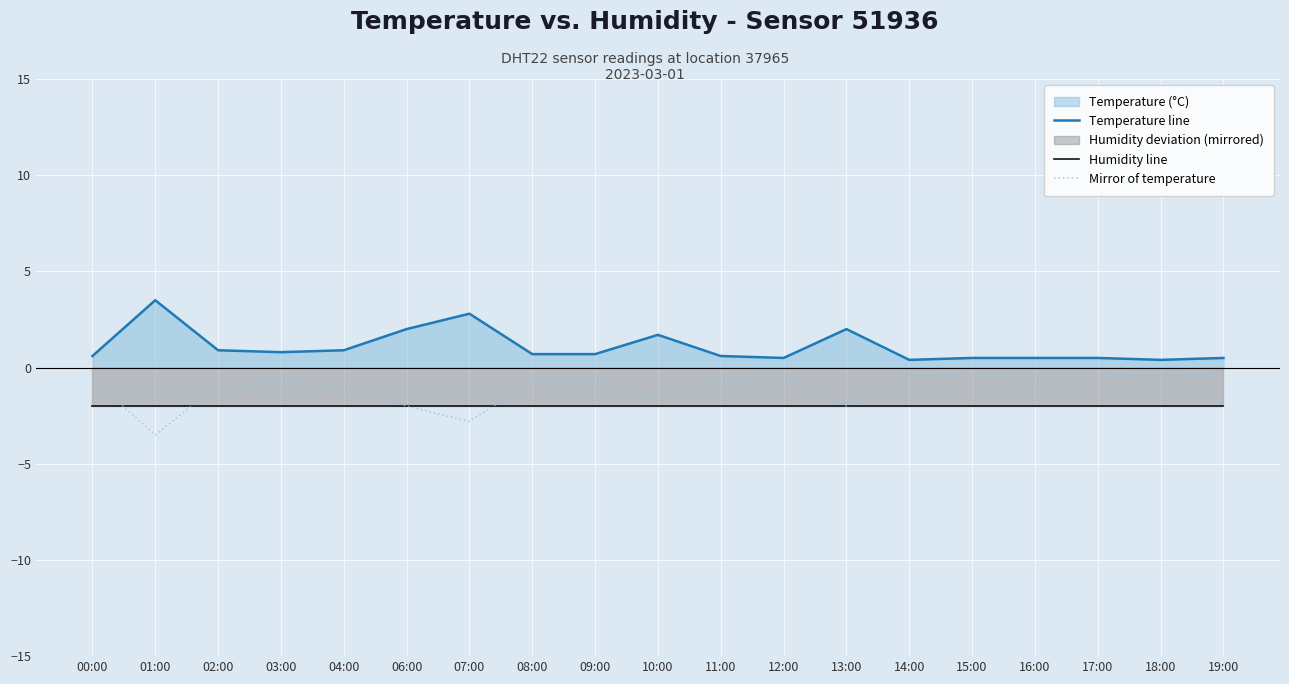

The Temperature line series shows 0.8 at 15:00. True or false?

False